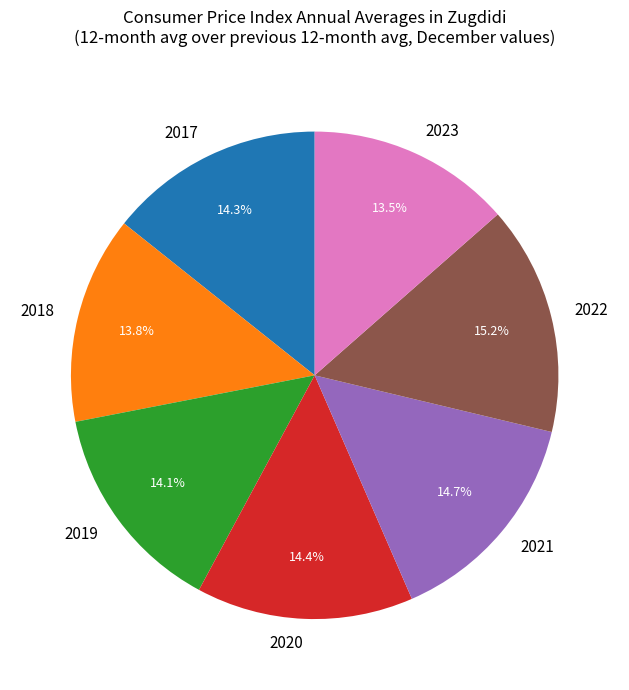

How many slices are in this pie chart?

7